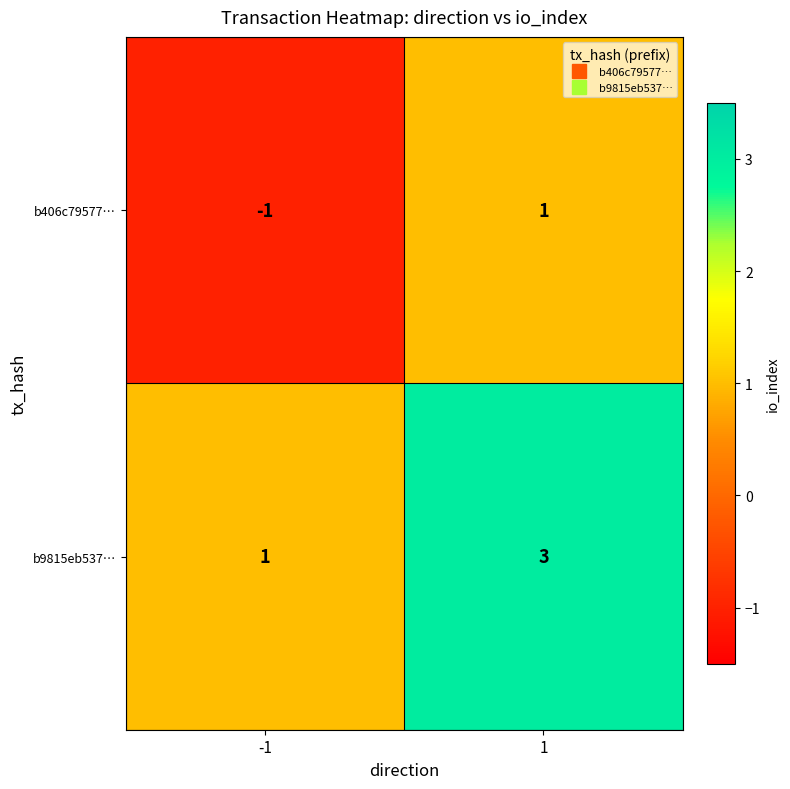

Read the b9815eb537… value at 1.

3